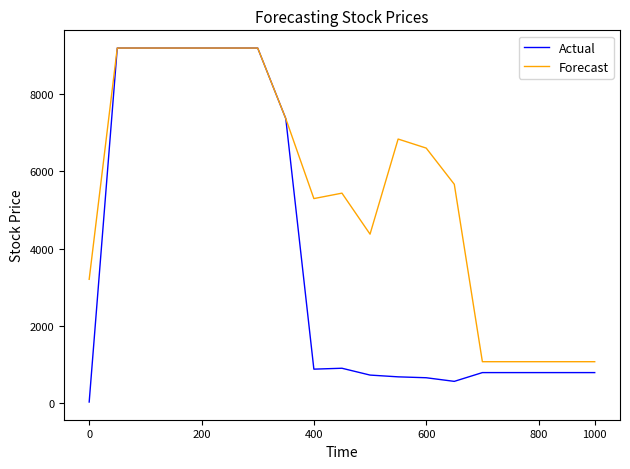

Rank the series by their average value, from highest to lowest.

Forecast, Actual